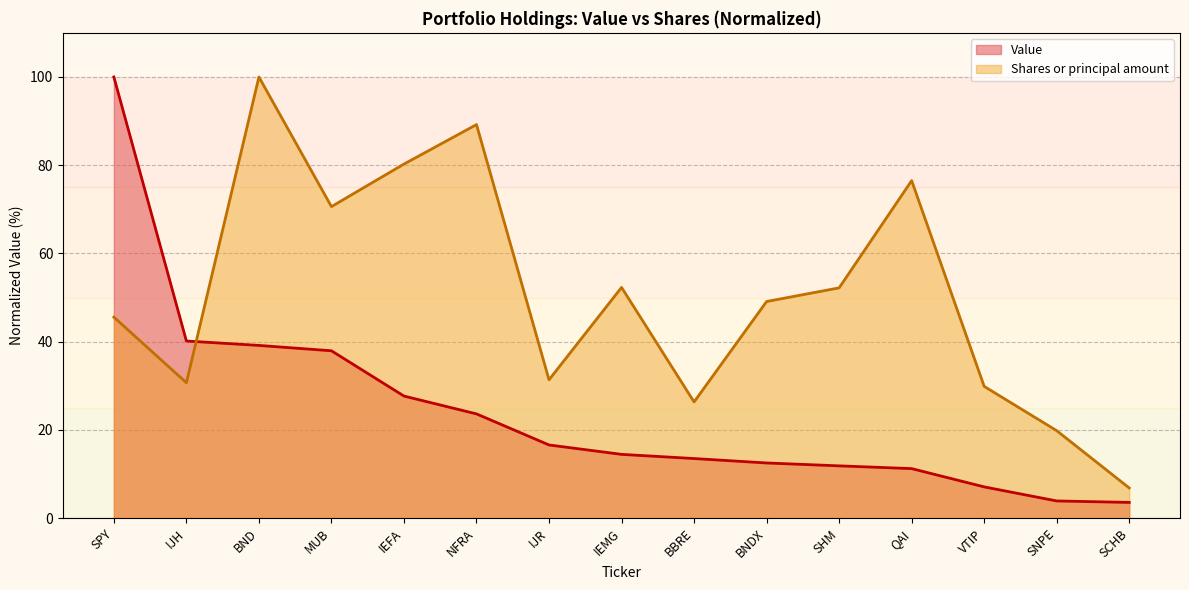

The Value series shows 1.5 at SCHB. True or false?

False